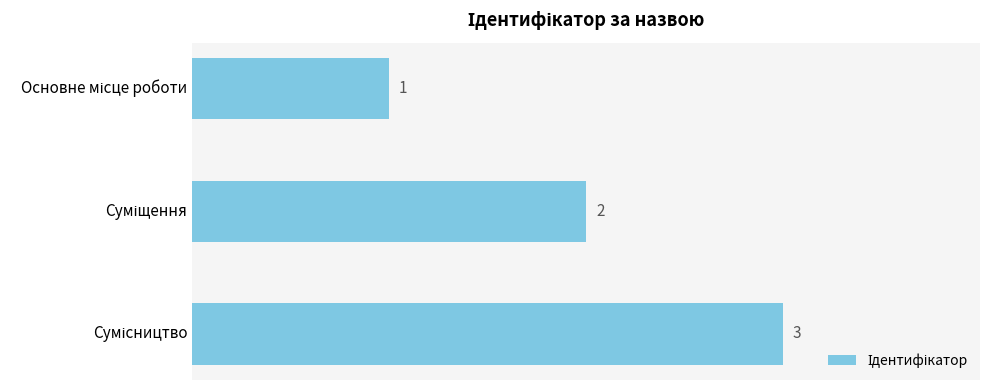

Are the bars grouped side by side (vs. stacked)?

No